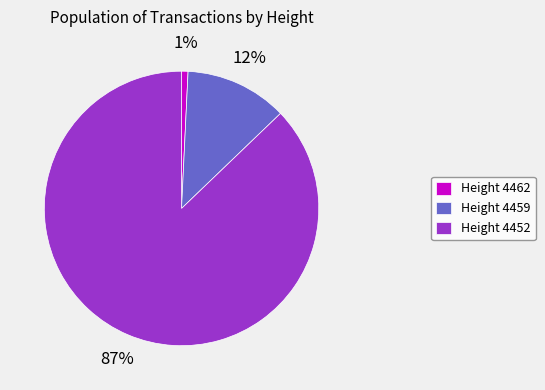

How many slices are in this pie chart?

3